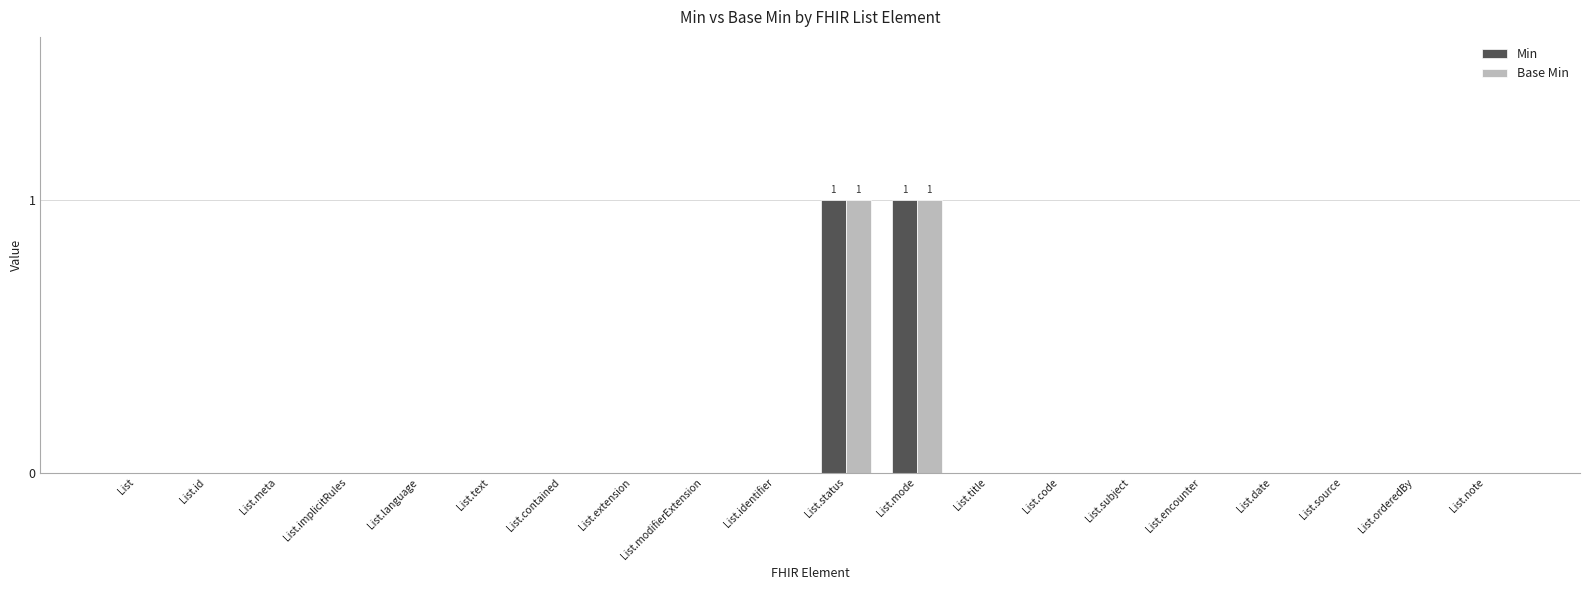

Is it true that Min equals 1 at List.orderedBy?

False